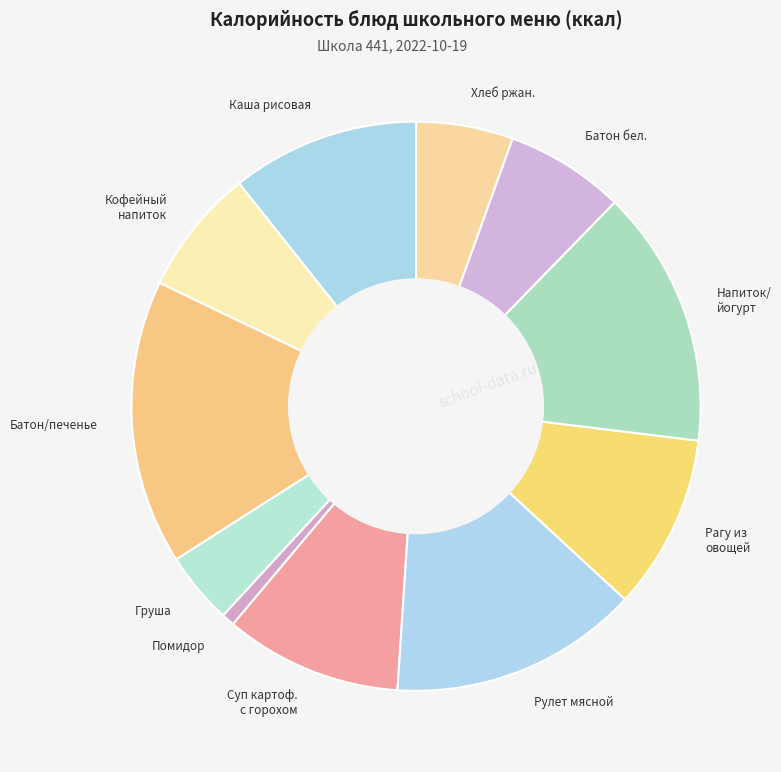

Approximately how many times larger is the value at Каша рисовая compared to Помидор?

14.5